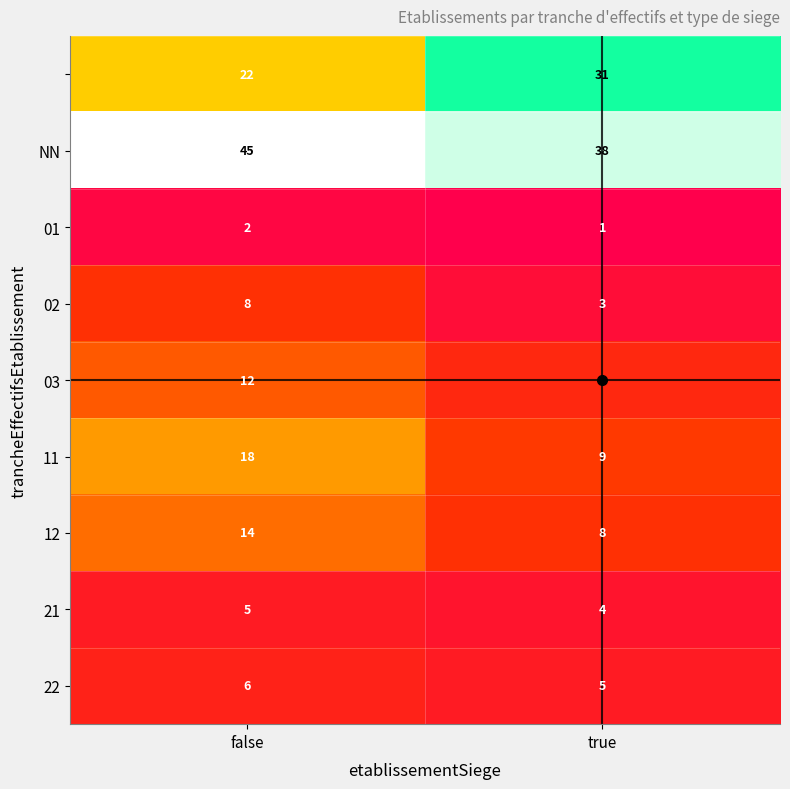

Count the number of categories in the chart.

2